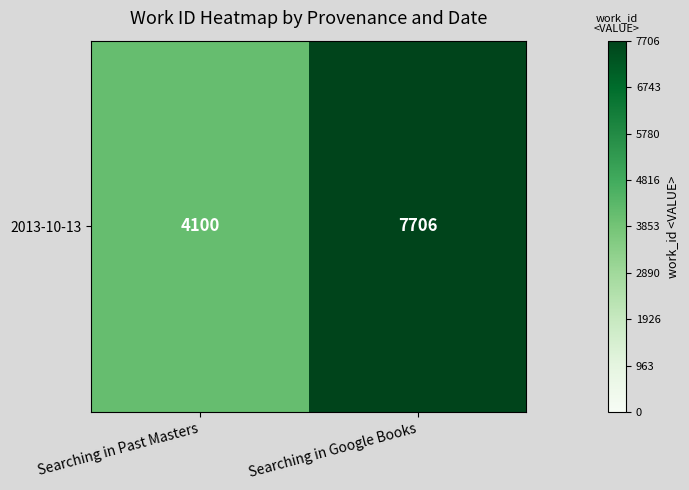

Reading left to right, what are all the values shown in this chart?

4100	7706